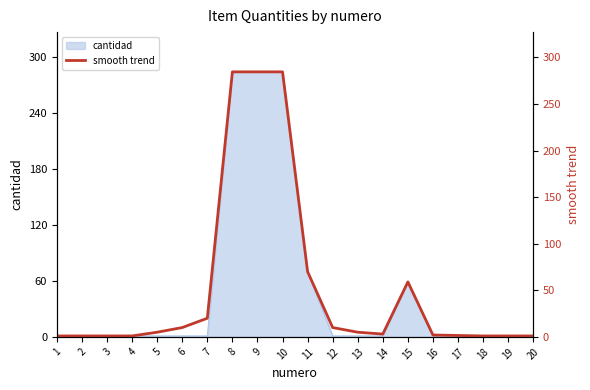

What is the difference between the second highest and second lowest values?

283.5